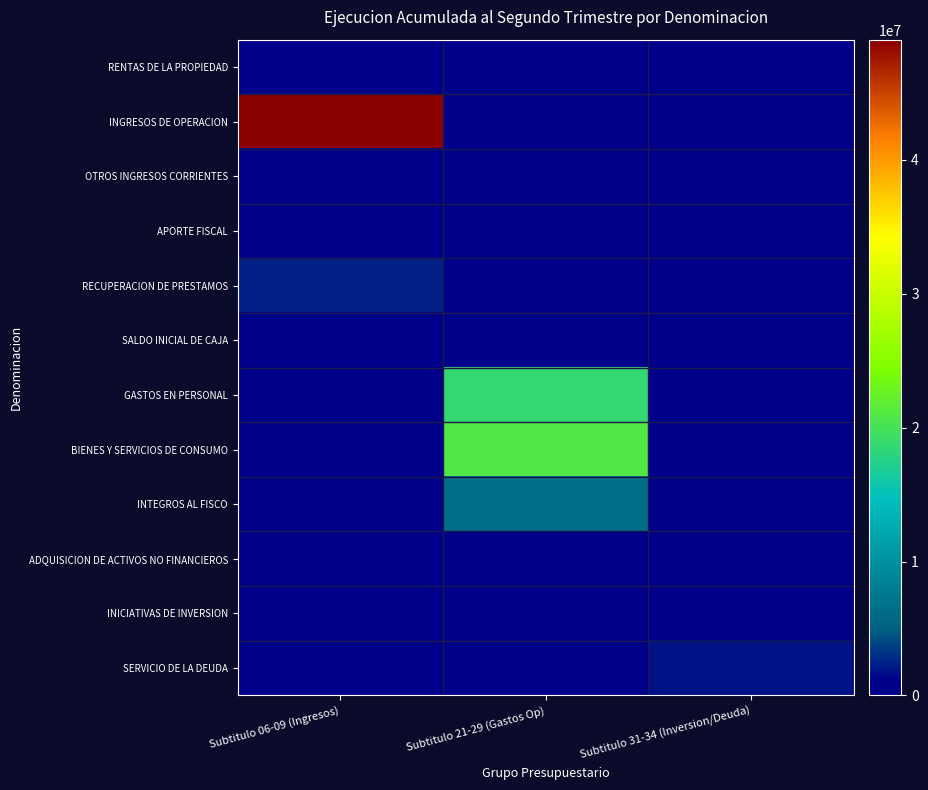

Reading left to right, transcribe all the data shown in this chart.

RENTAS DE LA PROPIEDAD: Subtitulo 06-09 (Ingresos)=22134	Subtitulo 21-29 (Gastos Op)=0	Subtitulo 31-34 (Inversion/Deuda)=0
INGRESOS DE OPERACION: Subtitulo 06-09 (Ingresos)=48987004	Subtitulo 21-29 (Gastos Op)=0	Subtitulo 31-34 (Inversion/Deuda)=0
OTROS INGRESOS CORRIENTES: Subtitulo 06-09 (Ingresos)=808464	Subtitulo 21-29 (Gastos Op)=0	Subtitulo 31-34 (Inversion/Deuda)=0
APORTE FISCAL: Subtitulo 06-09 (Ingresos)=0	Subtitulo 21-29 (Gastos Op)=0	Subtitulo 31-34 (Inversion/Deuda)=0
RECUPERACION DE PRESTAMOS: Subtitulo 06-09 (Ingresos)=2404129	Subtitulo 21-29 (Gastos Op)=0	Subtitulo 31-34 (Inversion/Deuda)=0
SALDO INICIAL DE CAJA: Subtitulo 06-09 (Ingresos)=0	Subtitulo 21-29 (Gastos Op)=0	Subtitulo 31-34 (Inversion/Deuda)=0
GASTOS EN PERSONAL: Subtitulo 06-09 (Ingresos)=0	Subtitulo 21-29 (Gastos Op)=18660423	Subtitulo 31-34 (Inversion/Deuda)=0
BIENES Y SERVICIOS DE CONSUMO: Subtitulo 06-09 (Ingresos)=0	Subtitulo 21-29 (Gastos Op)=20861382	Subtitulo 31-34 (Inversion/Deuda)=0
INTEGROS AL FISCO: Subtitulo 06-09 (Ingresos)=0	Subtitulo 21-29 (Gastos Op)=6316140	Subtitulo 31-34 (Inversion/Deuda)=0
ADQUISICION DE ACTIVOS NO FINANCIEROS: Subtitulo 06-09 (Ingresos)=0	Subtitulo 21-29 (Gastos Op)=71345	Subtitulo 31-34 (Inversion/Deuda)=0
INICIATIVAS DE INVERSION: Subtitulo 06-09 (Ingresos)=0	Subtitulo 21-29 (Gastos Op)=0	Subtitulo 31-34 (Inversion/Deuda)=0
SERVICIO DE LA DEUDA: Subtitulo 06-09 (Ingresos)=0	Subtitulo 21-29 (Gastos Op)=0	Subtitulo 31-34 (Inversion/Deuda)=1828388